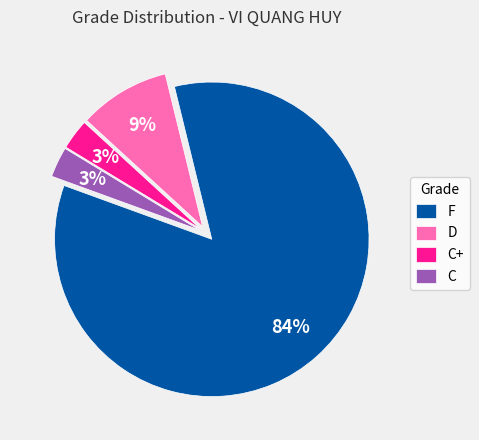

How many slices are in this pie chart?

4